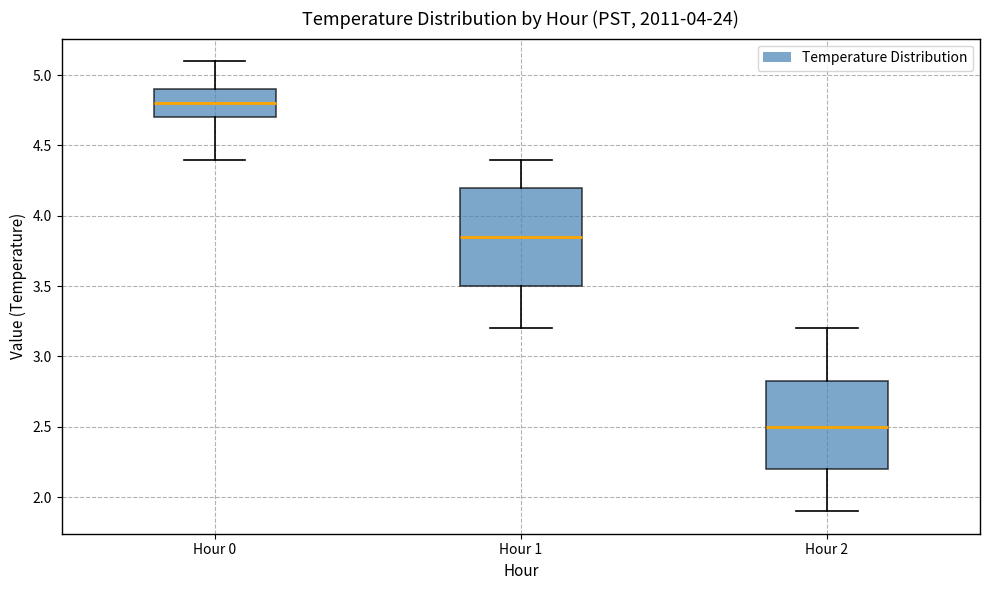

Comparing the boxes themselves (not the whiskers), which one is the tallest?

Hour 1